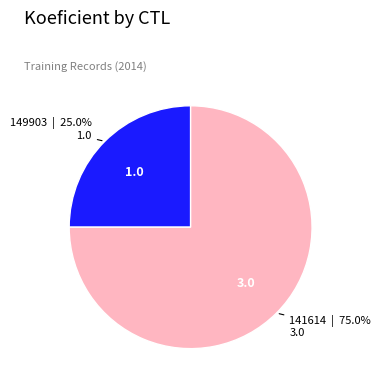

What percentage is the 141614 slice, to the nearest percent?

75%